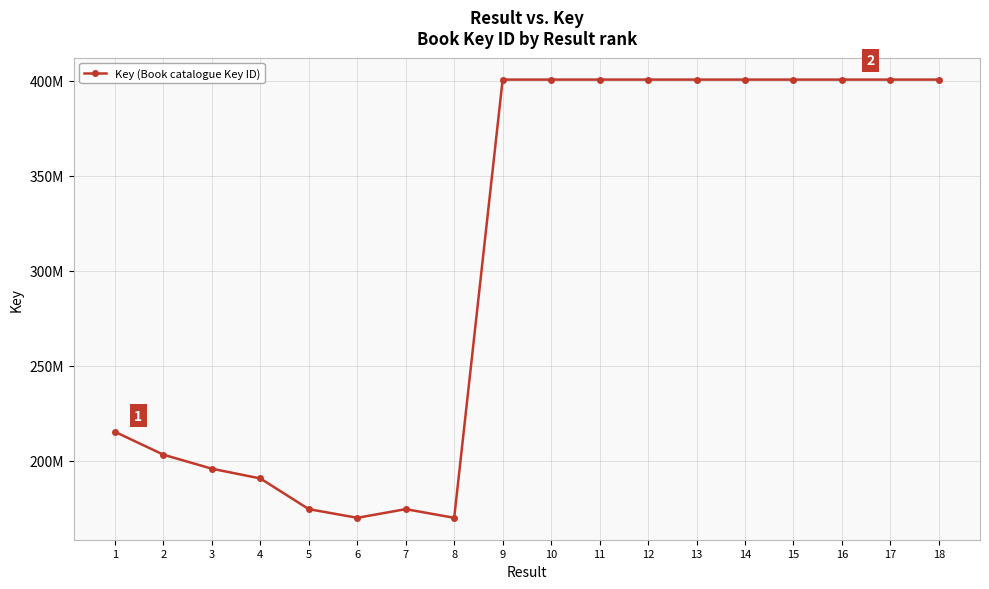

List the labels in order of value, largest first.

11, 16, 17, 14, 13, 10, 18, 15, 9, 12, 1, 2, 3, 4, 5, 7, 6, 8